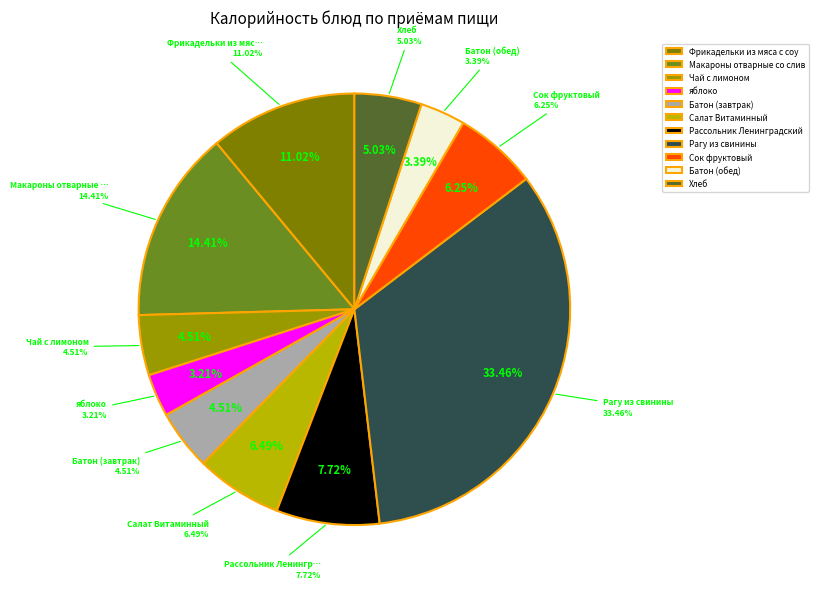

What is the ratio of the value at Чай с лимоном to the value at Рассольник Ленинградский?

0.6